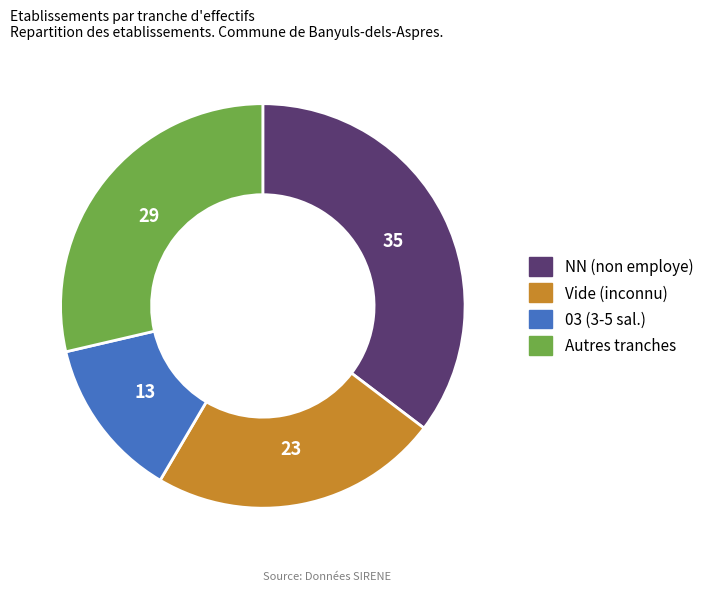

Rank the categories by value from highest to lowest.

NN (non employe), Autres tranches, Vide (inconnu), 03 (3-5 sal.)